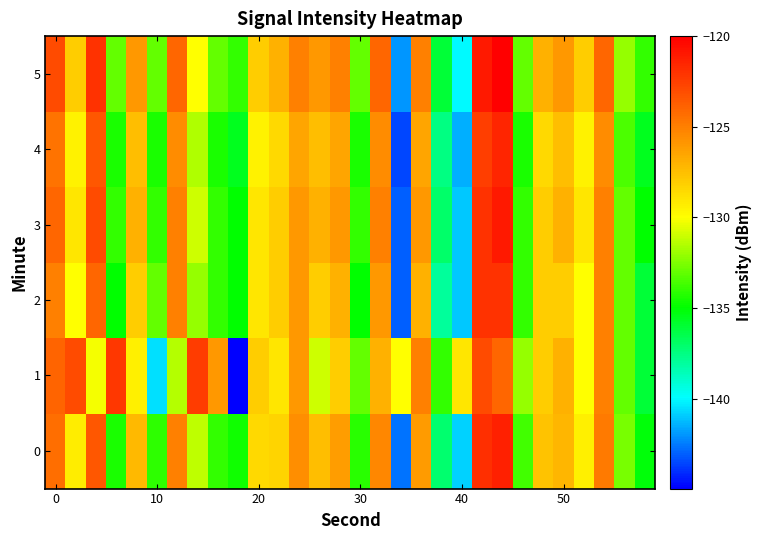

How many distinct data groups are displayed?

6